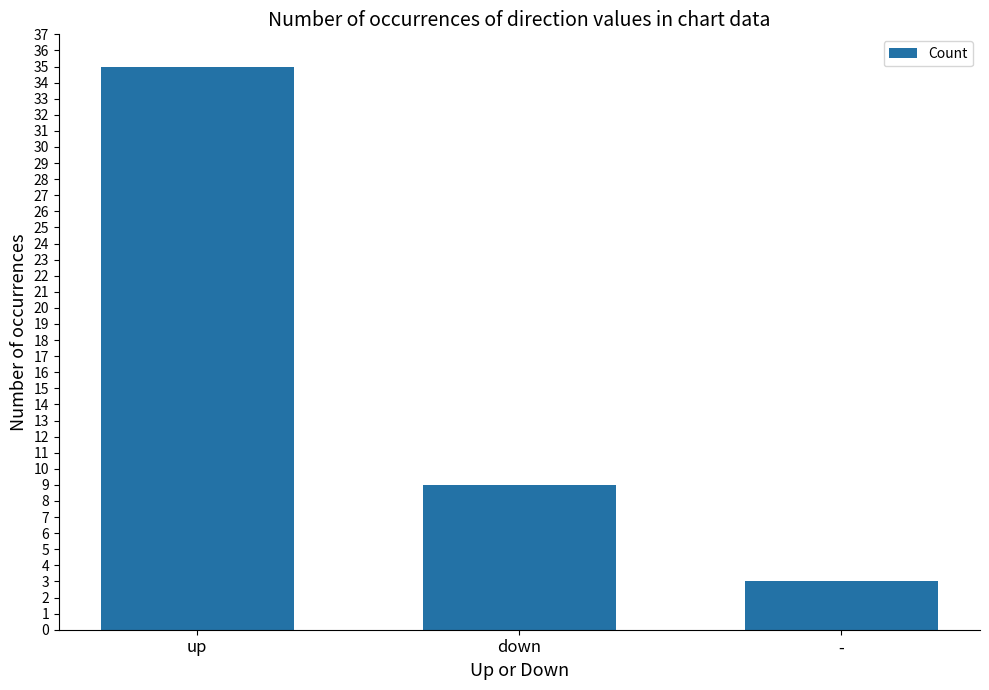

Which has a higher value, up or -?

up